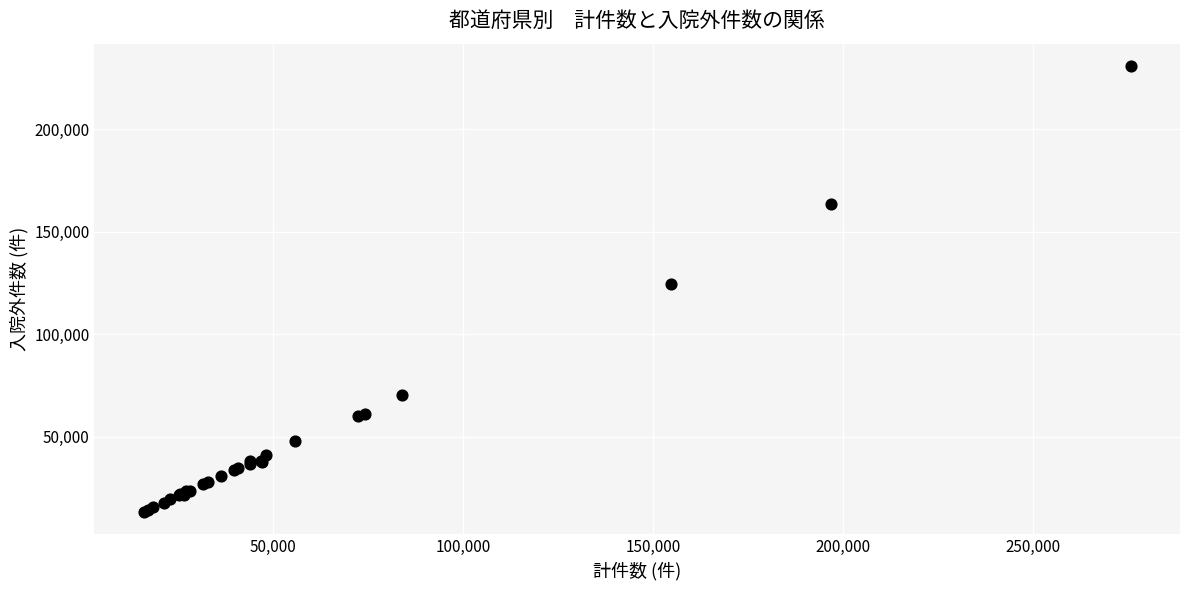

What Y value in the scatter plot is closest to 122103?

124631